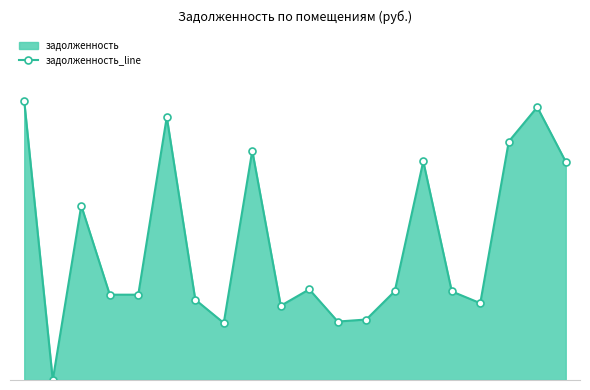

The chart shows a value of 6471.5 at 5А. True or false?

True